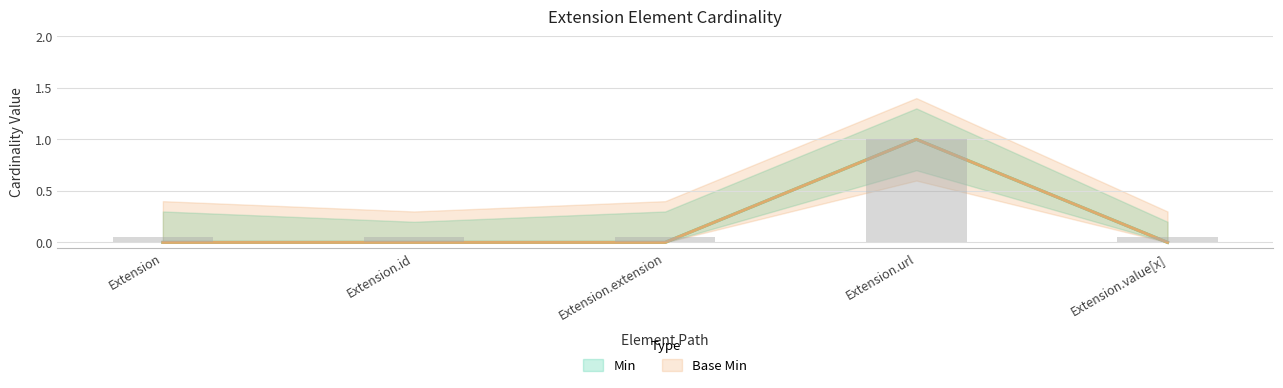

What is the sum of all Base Min values?

1